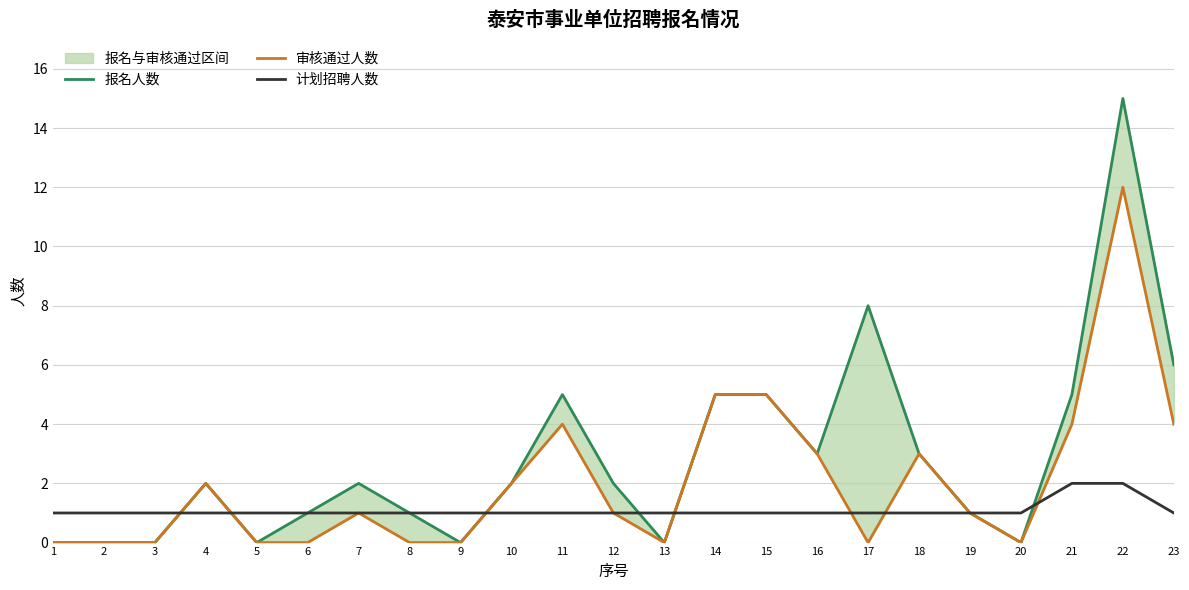

What is the average value of the 审核通过人数 series?

2